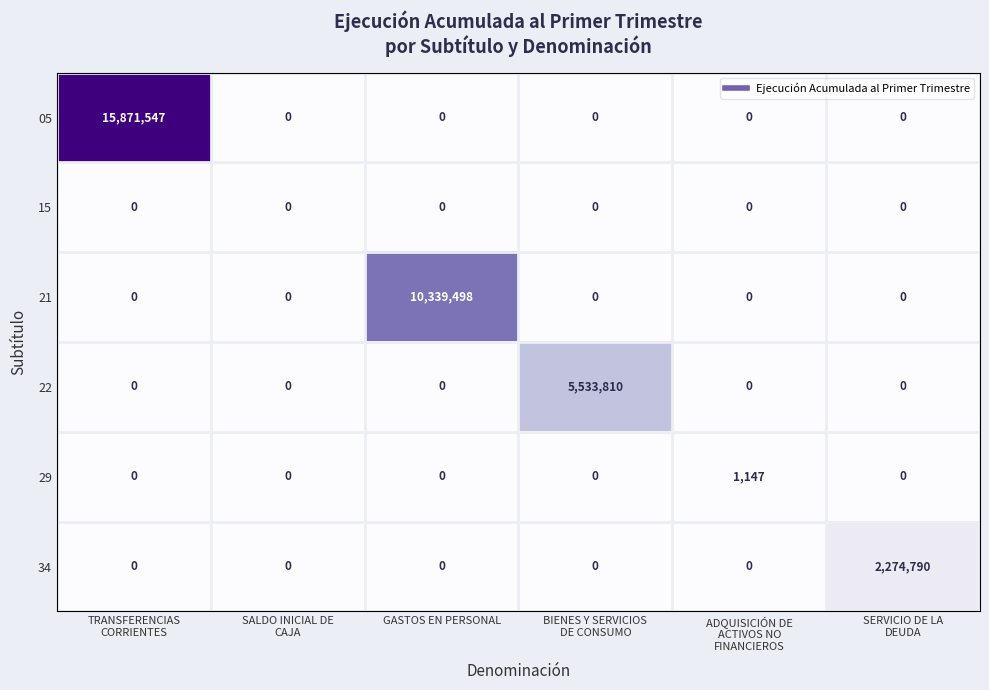

What is the highest value of the 21 series?

10339498